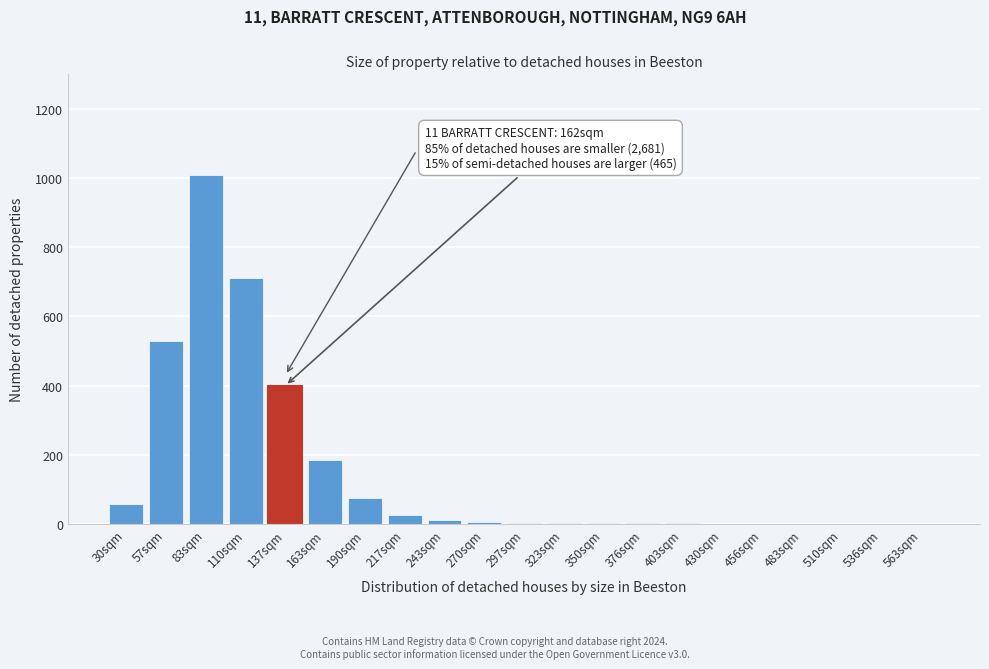

What is the change in value from 83sqm to 163sqm?

-825